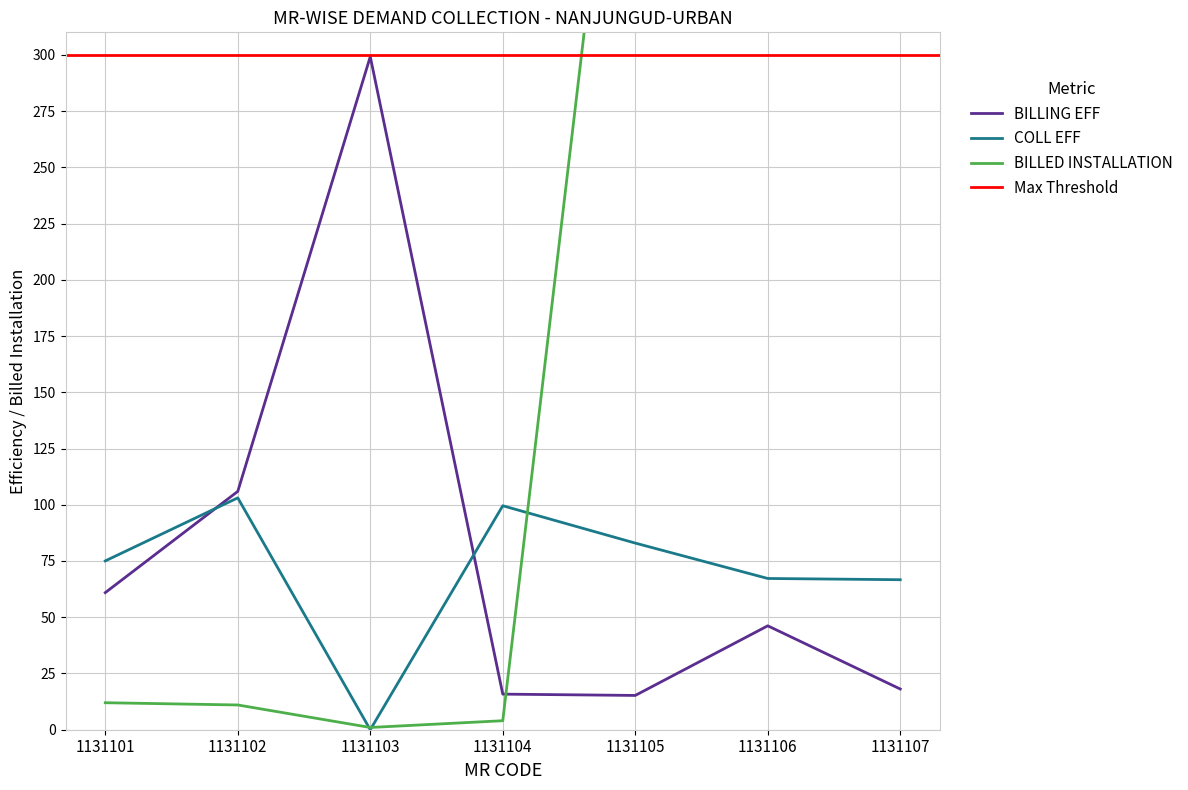

Does the chart have visible grid lines?

Yes